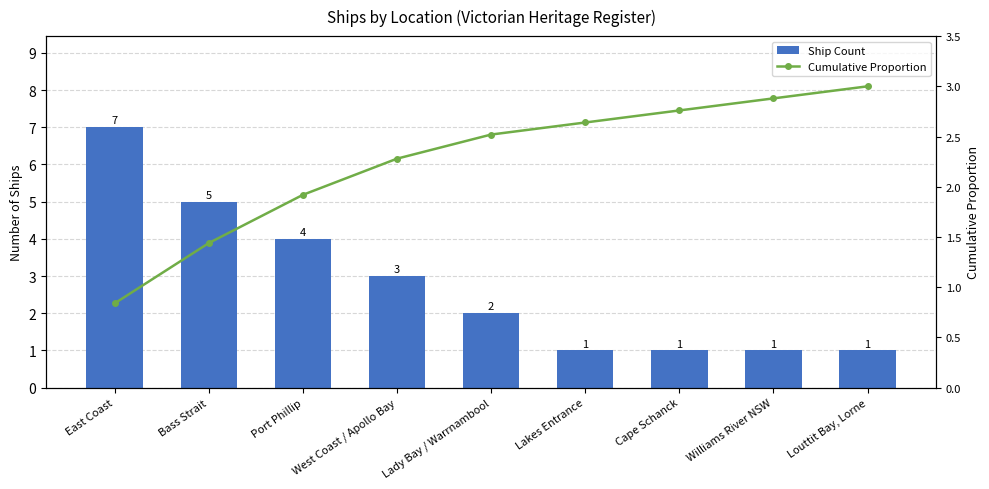

What is the label of the 8th bar from the right?

Bass Strait